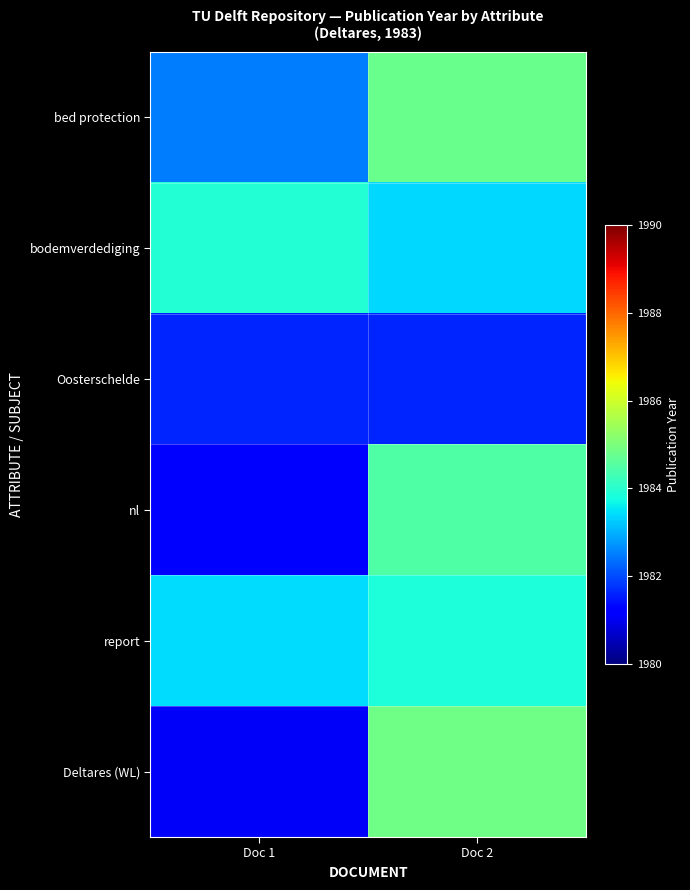

What is the minimum value shown in the chart?

1981.1